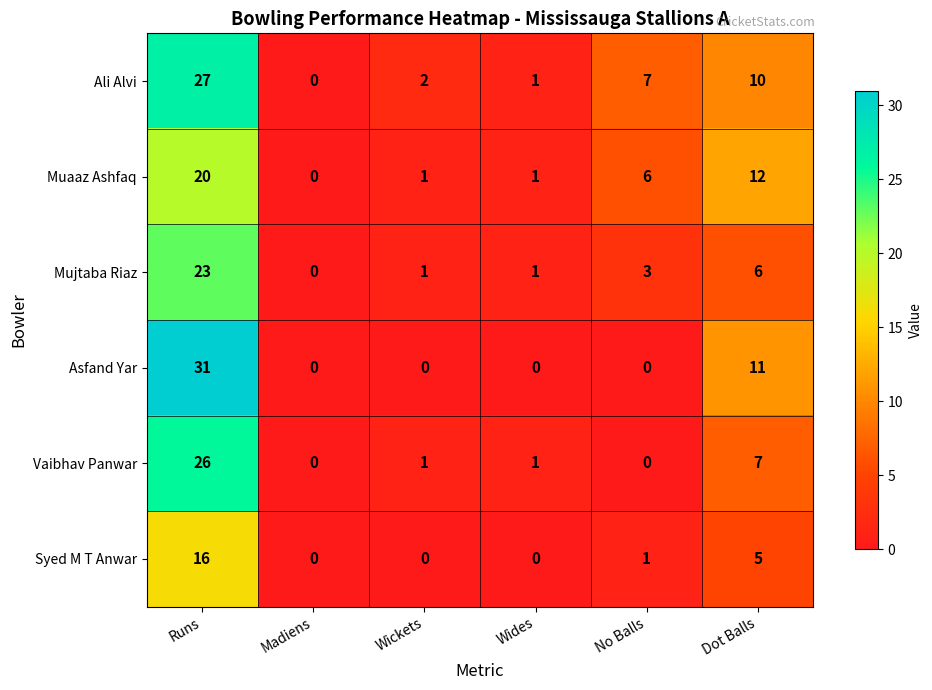

Which category has the highest value in the Ali Alvi series?

Runs